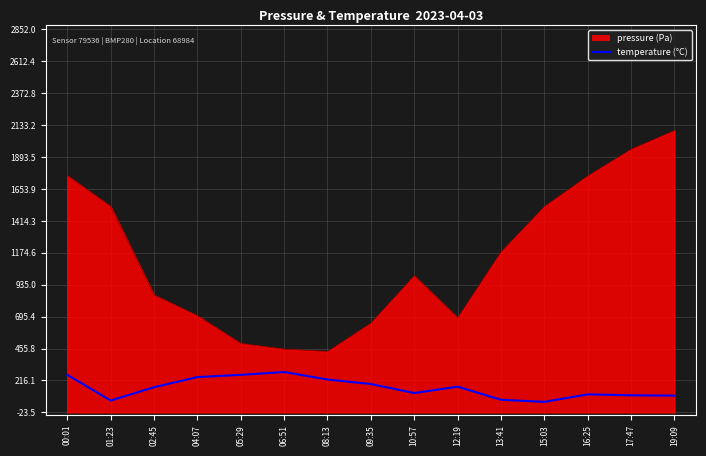

What is the change in value from 00:01 to 04:07?

-16.9